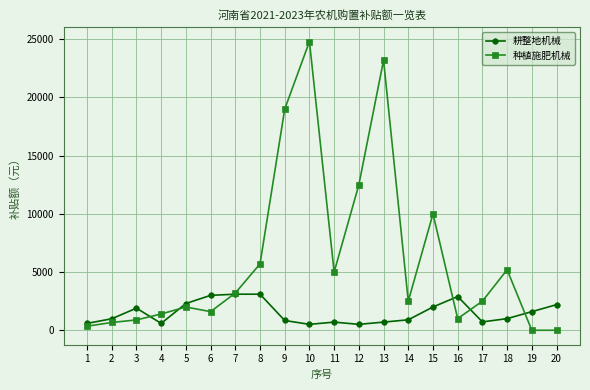

What is the average value of the 种植施肥机械 series?

6076